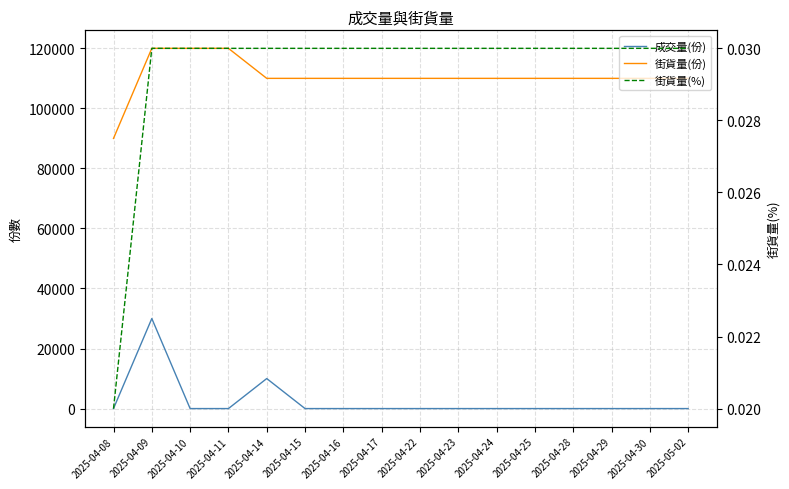

What is the total value across all series at 2025-04-14?

120000.0